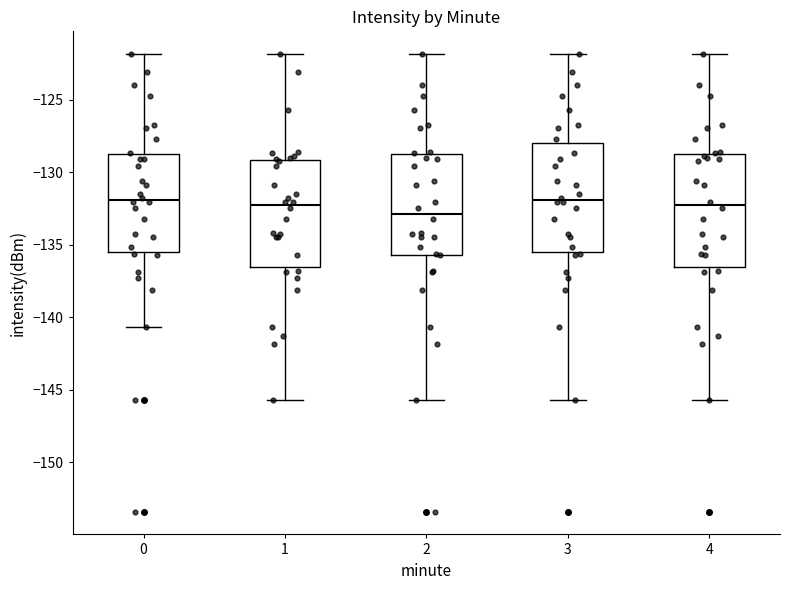

Reading left to right, transcribe this box plot: for each box, give where its median line is, the range the box spans, and where its two whiskers end, as read against the y-axis. The values are not printed on the chart, so give them approximately, as read against the axis.

0: median -132.0, box -135.5 to -129.0, whiskers -140.5 to -122.0
1: median -132.5, box -136.5 to -129.0, whiskers -145.5 to -122.0
2: median -133.0, box -135.5 to -129.0, whiskers -145.5 to -122.0
3: median -132.0, box -135.5 to -128.0, whiskers -145.5 to -122.0
4: median -132.5, box -136.5 to -128.5, whiskers -145.5 to -122.0